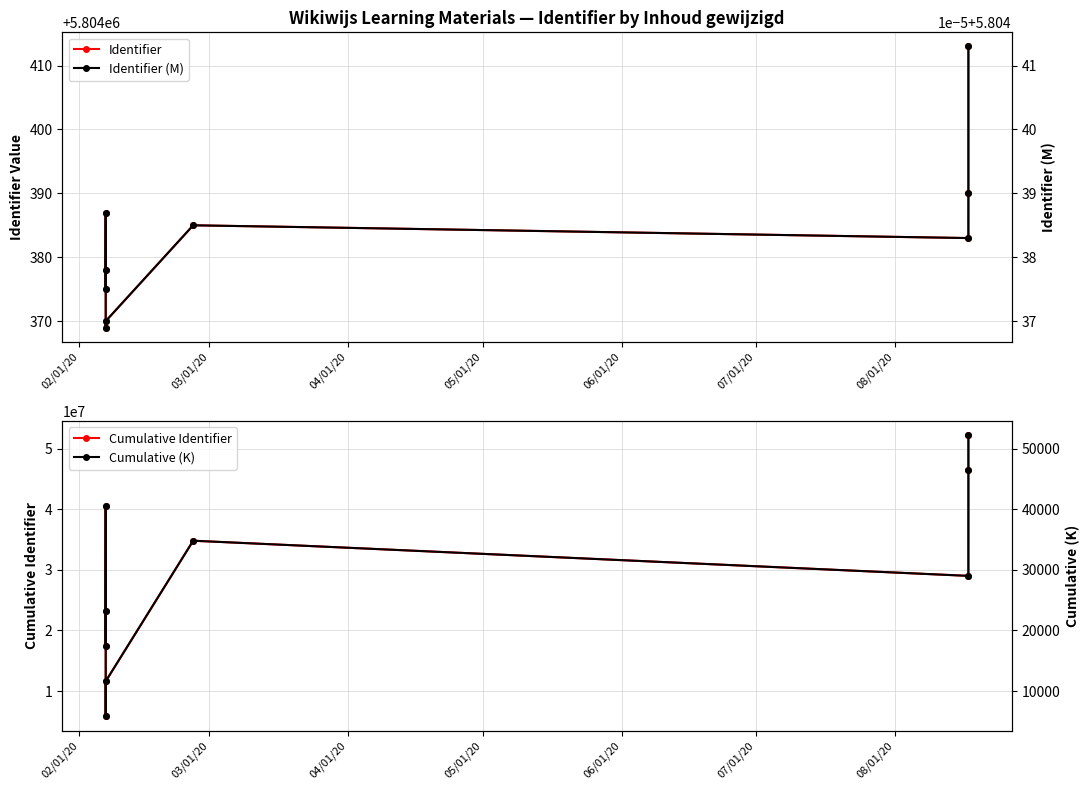

Reading left to right, transcribe all the data shown in this chart.

Identifier: 5804375.0	5804378.0	5804387.0	5804369.0	5804370.0	5804385.0	5804383.0	5804390.0	5804413.0
Cumulative Identifier: 17413114.0	23217492.0	40630647.0	5804369.0	11608739.0	34826260.0	29021875.0	46434037.0	52238450.0
Identifier (M): 5.8	5.8	5.8	5.8	5.8	5.8	5.8	5.8	5.8
Cumulative (K): 17413.1	23217.5	40630.6	5804.4	11608.7	34826.3	29021.9	46434.0	52238.4